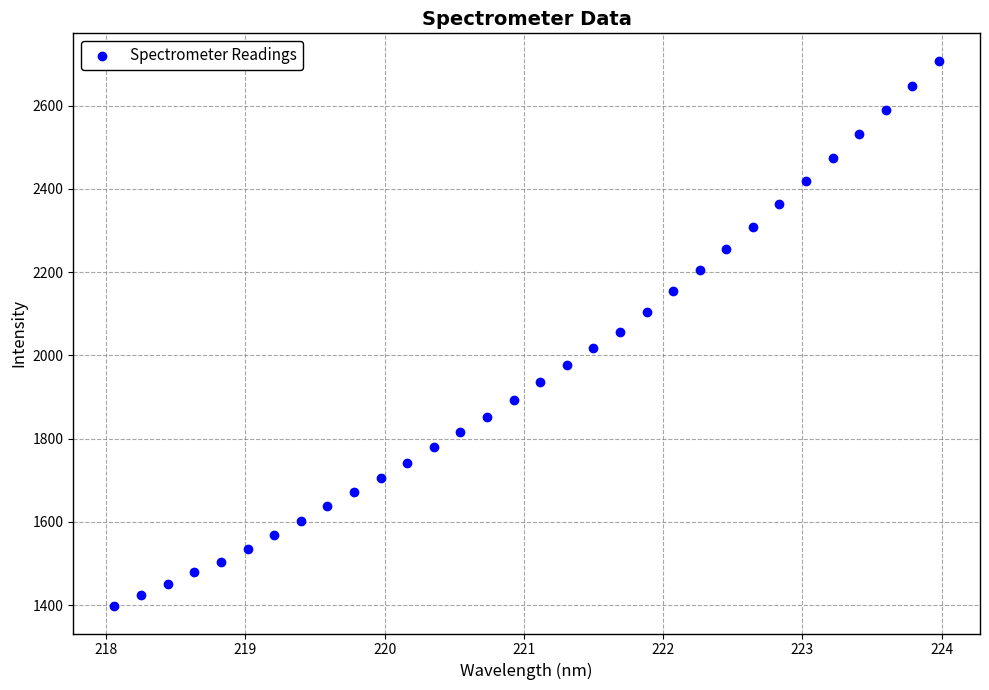

What is the range of Y values (max minus min)?

1311.4